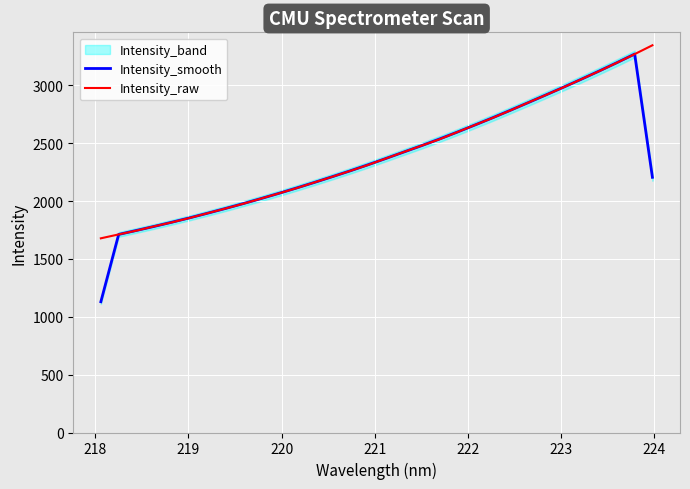

How many data points in Intensity_smooth are above 2313?

16